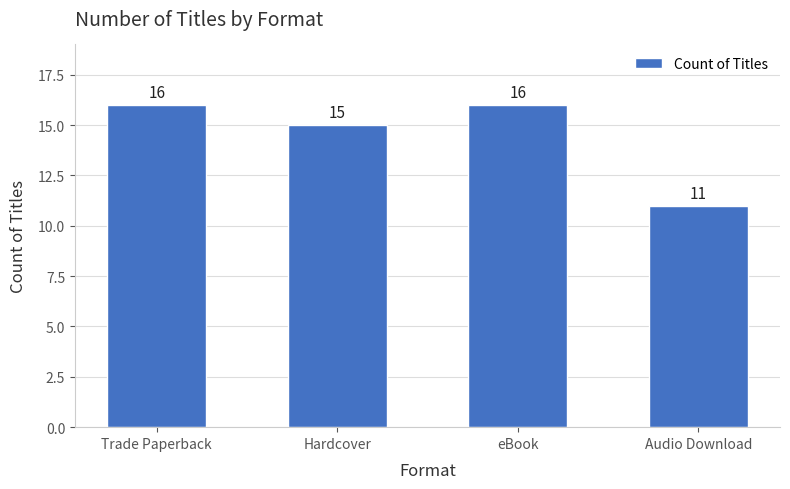

Are the bars horizontal?

No